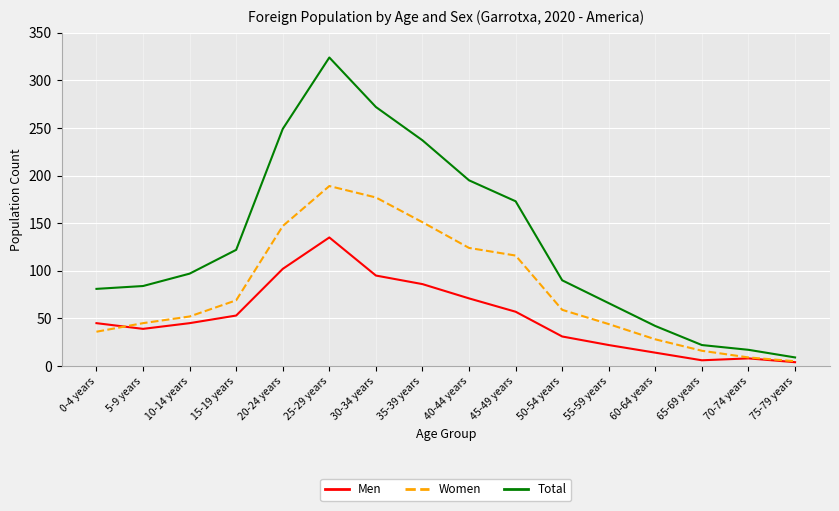

Between 15-19 years and 35-39 years, which series saw the biggest shift?

Total